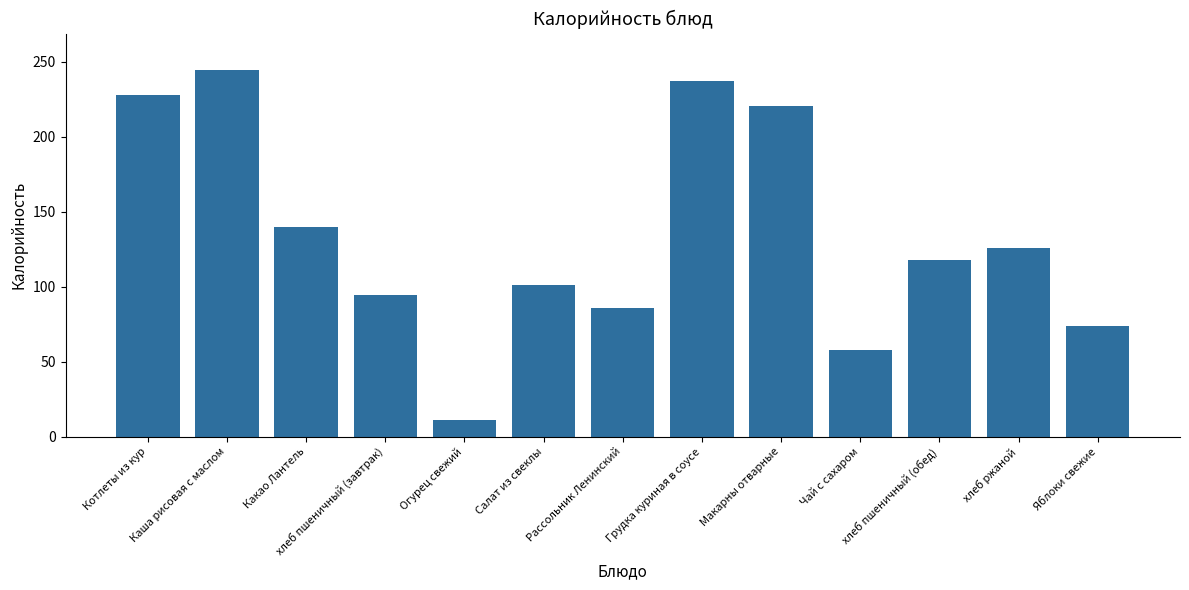

Are the bars grouped side by side (vs. stacked)?

No